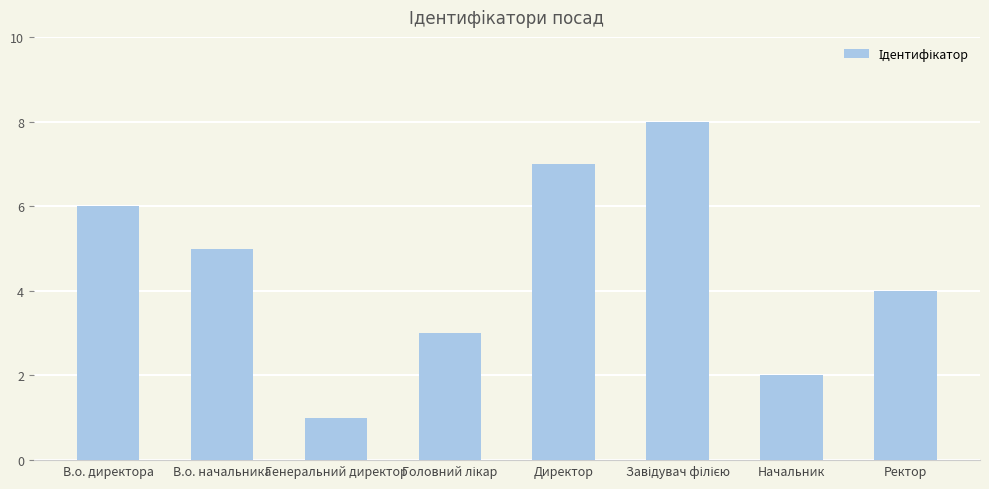

Reading left to right, extract all data points from this chart.

6	5	1	3	7	8	2	4